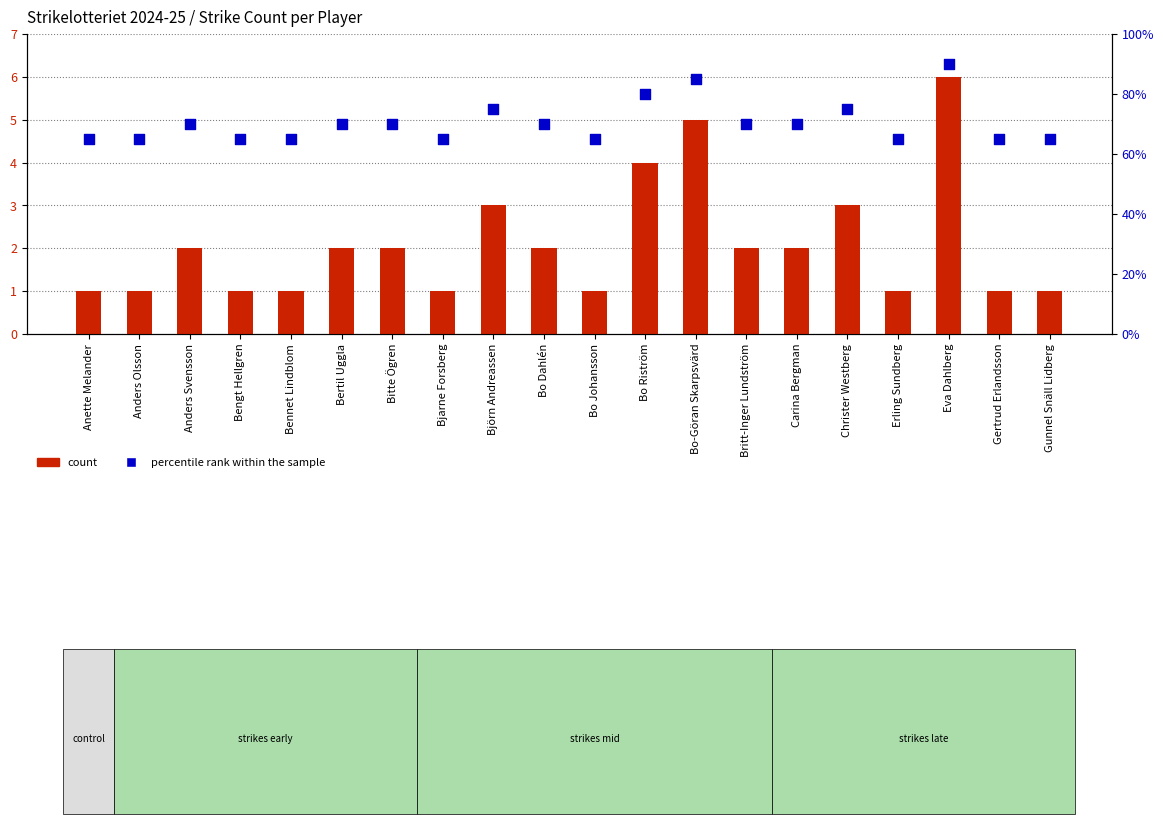

What are all the series names shown in the legend?

count, percentile rank within the sample